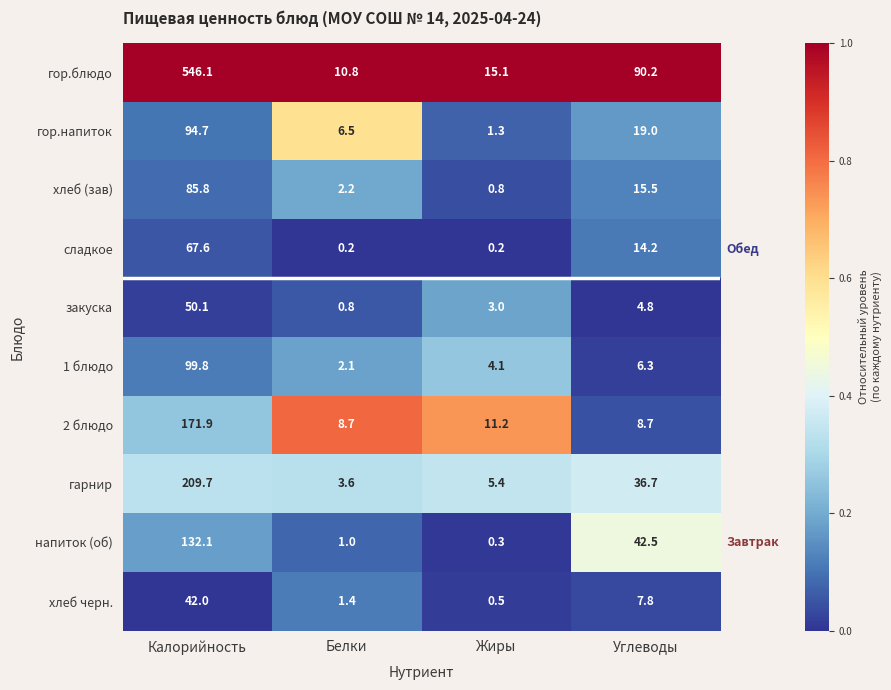

What is the difference between the highest and lowest values at Углеводы?

85.4